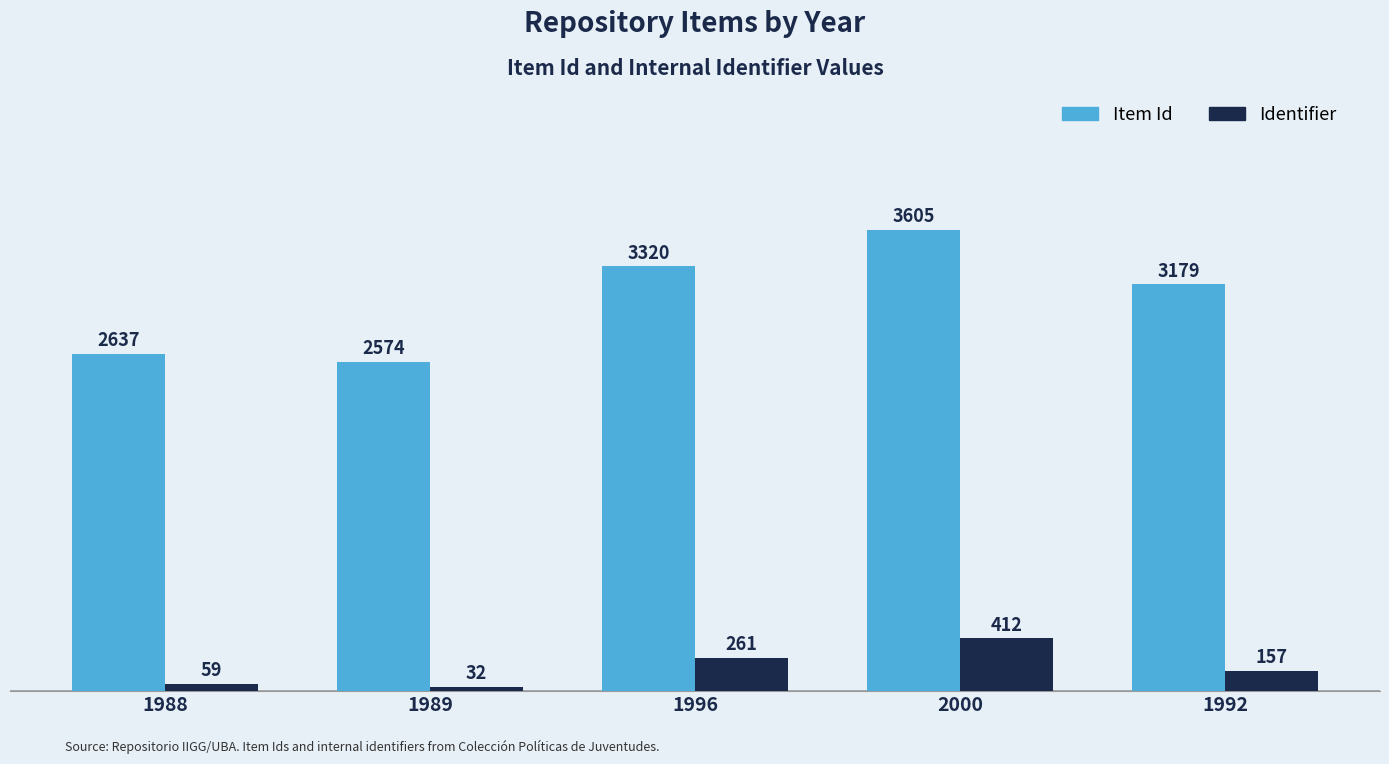

List the series in order of their overall mean, lowest first.

Identifier, Item Id